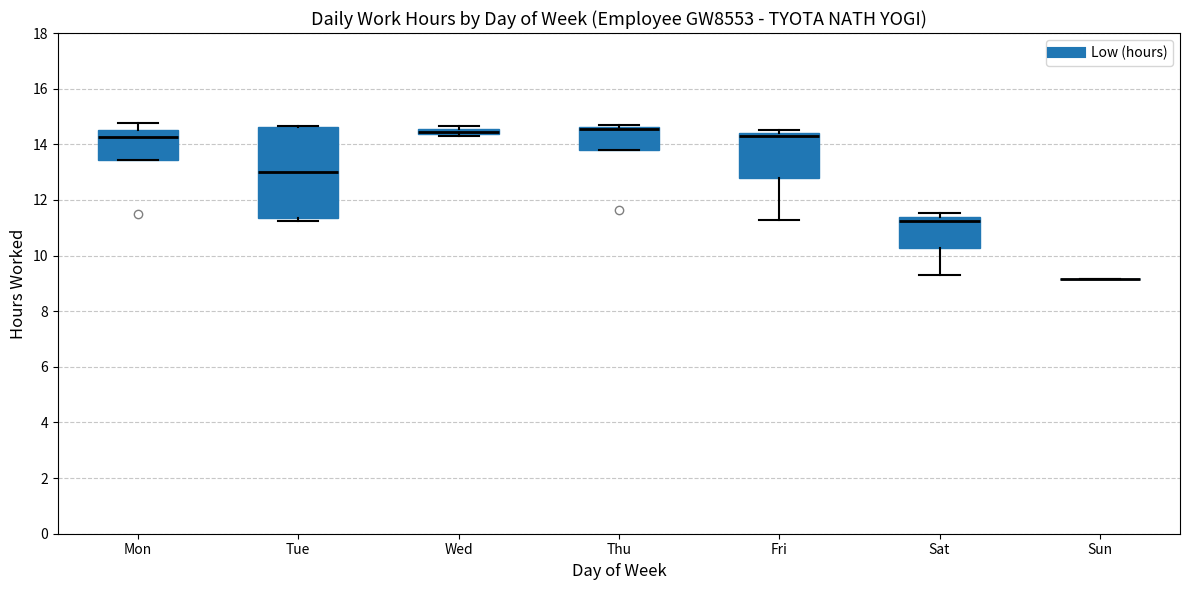

Comparing the boxes themselves (not the whiskers), which one is the tallest?

Tue